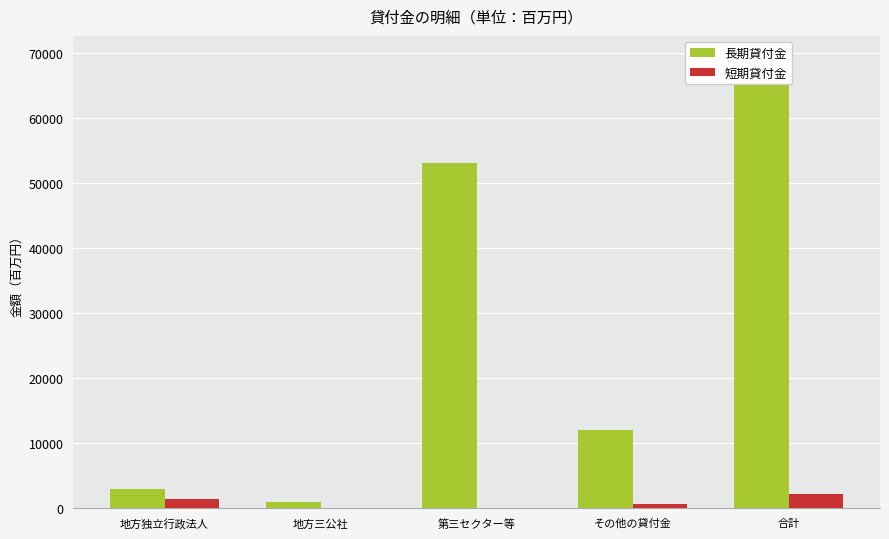

What is the maximum value shown in the chart?

69106